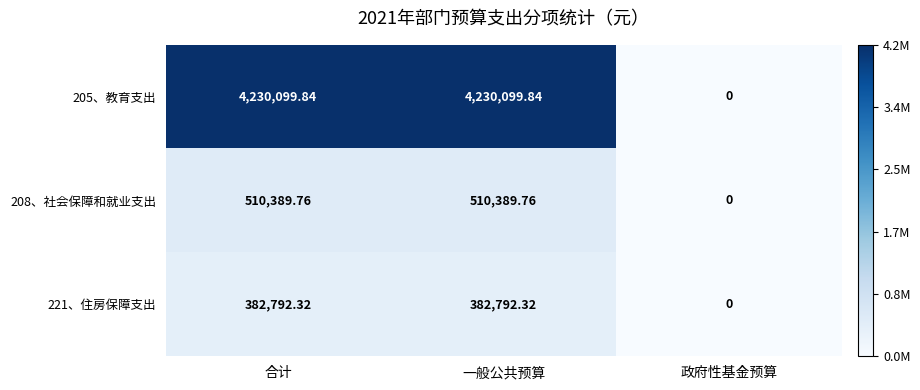

At which label is 205、教育支出 closest to 2115049?

政府性基金预算